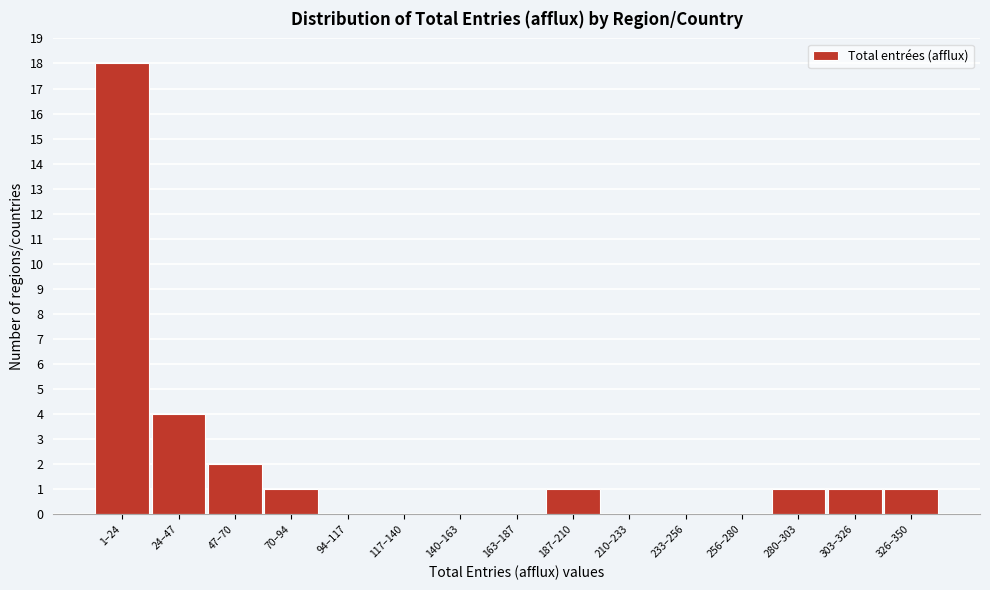

Reading right to left, transcribe all the data shown in this chart.

326–350=1	303–326=1	280–303=1	256–280=0	233–256=0	210–233=0	187–210=1	163–187=0	140–163=0	117–140=0	94–117=0	70–94=1	47–70=2	24–47=4	1–24=18